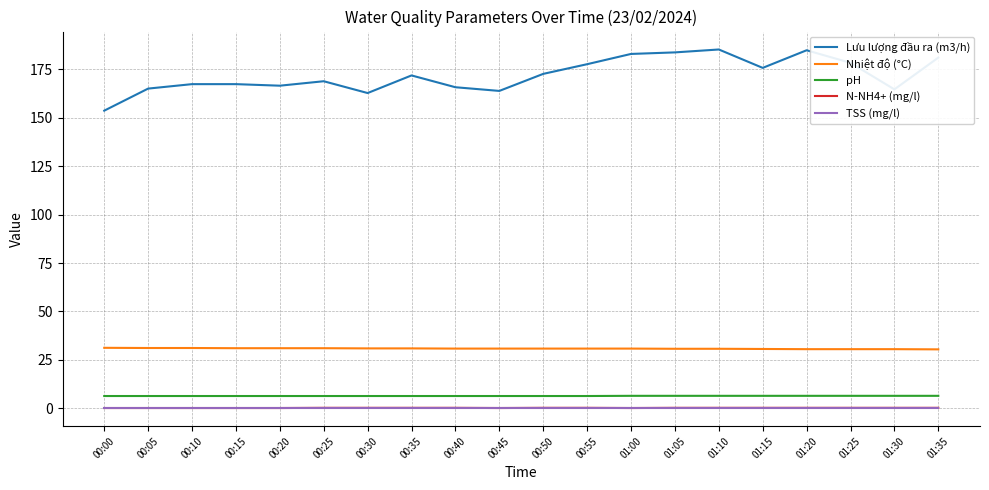

True or false: N-NH4+ (mg/l) and pH intersect in this chart.

False